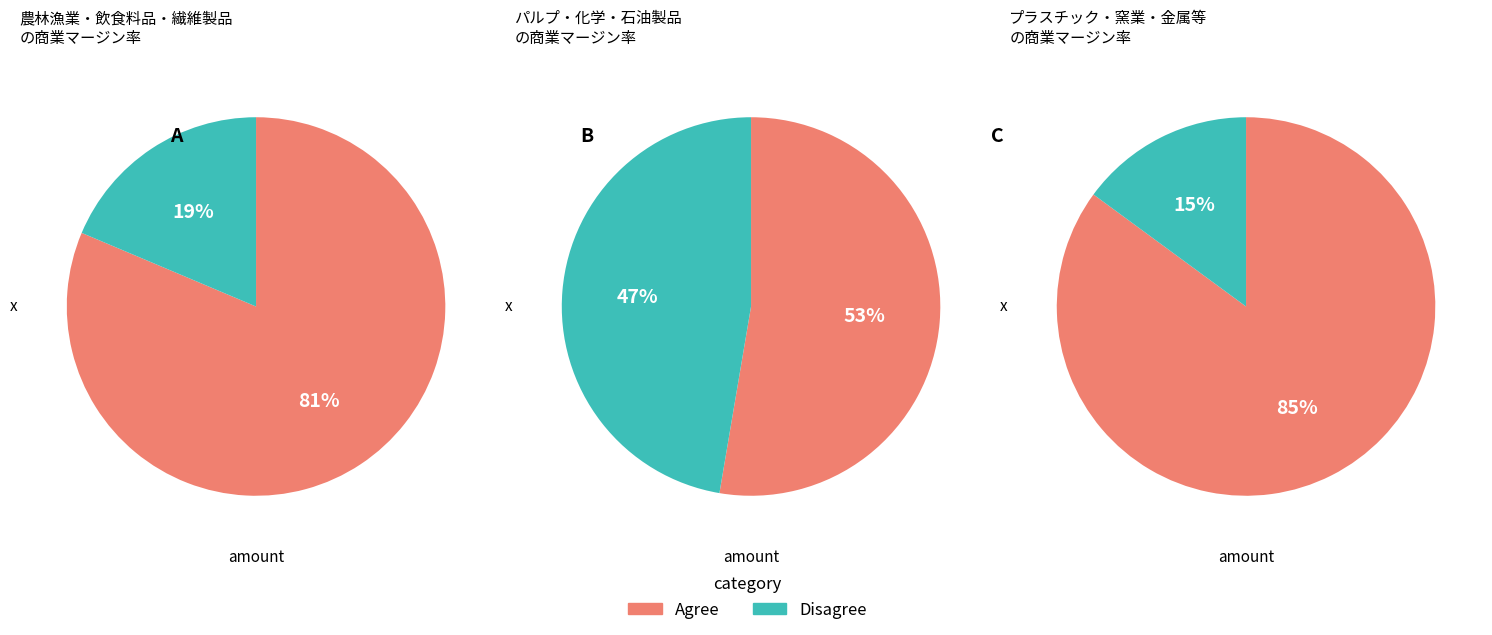

Is 飲食料品 the majority of the pie?

No